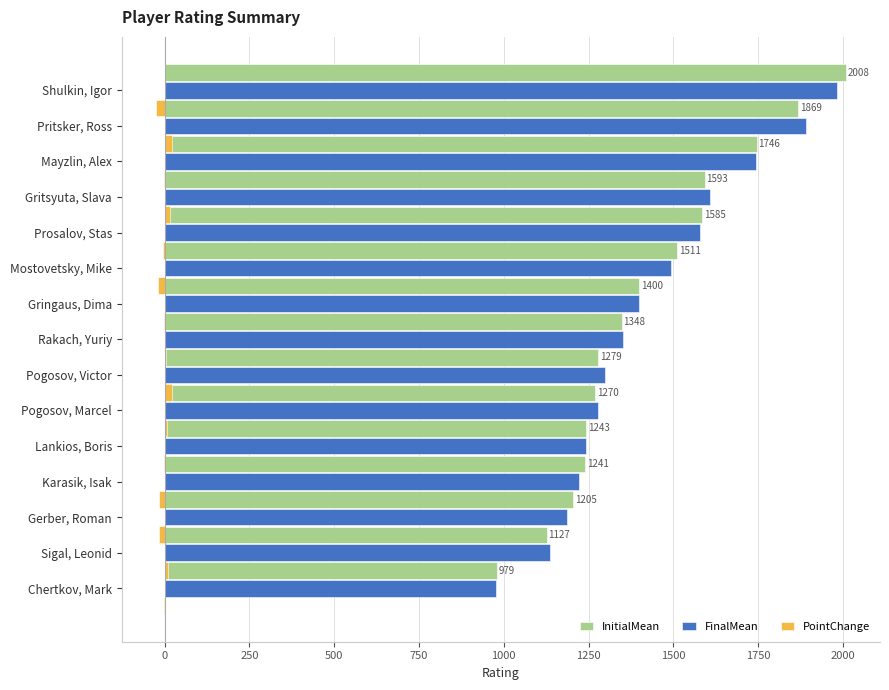

What position from the right is 2250?

5